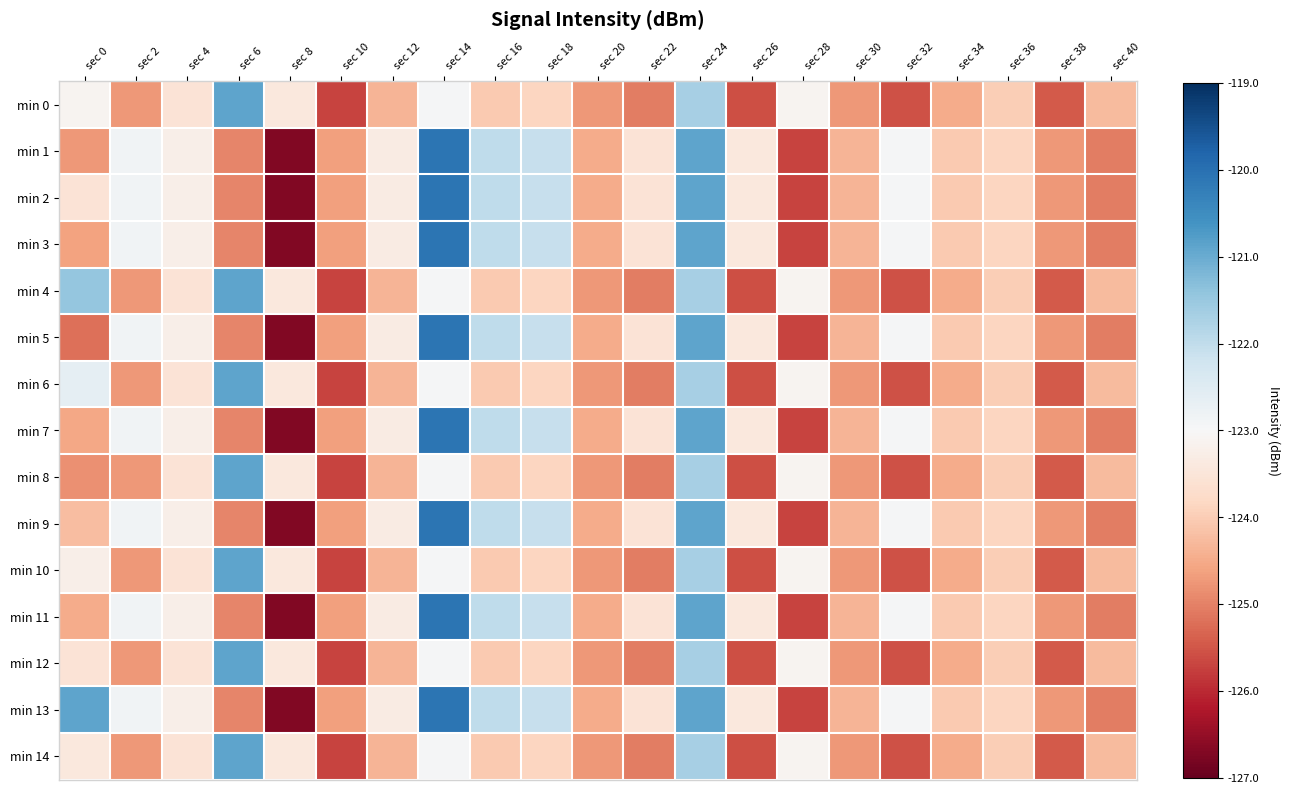

Which series has the largest range (max minus min)?

min 1